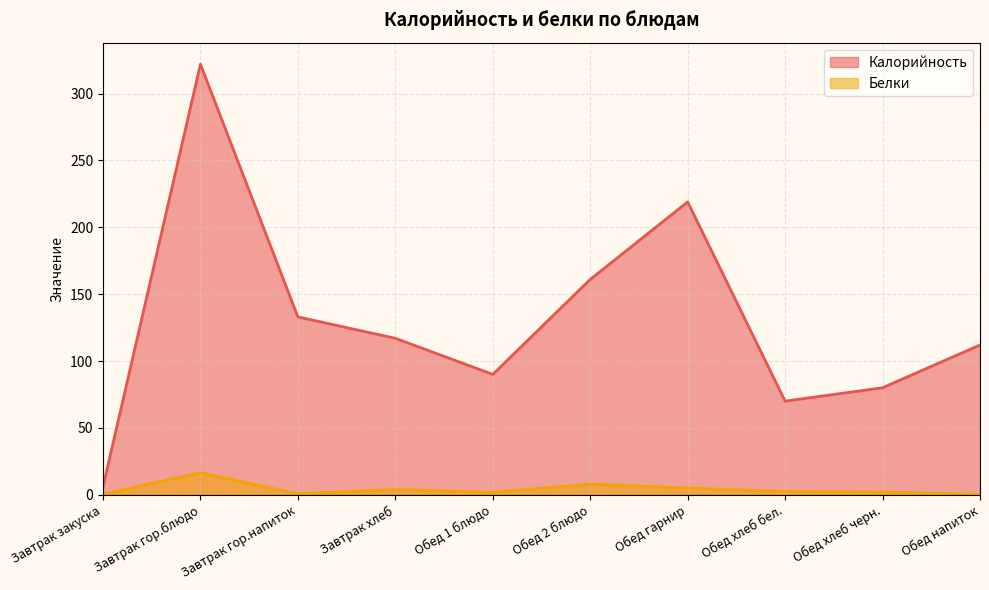

What is the difference between the second highest and minimum values in the Белки series?

7.7